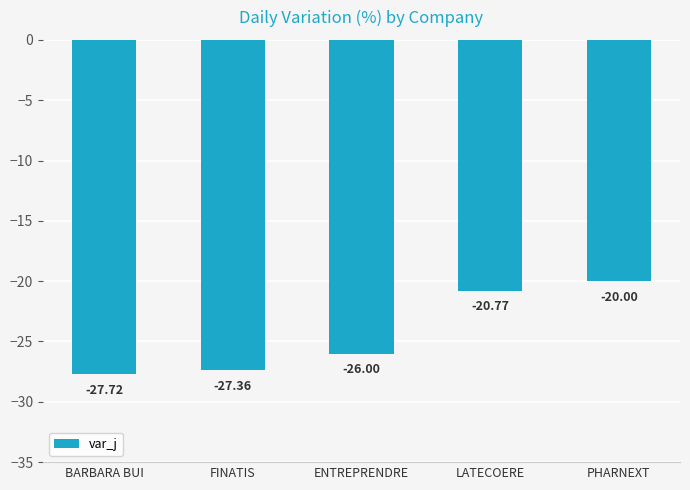

What is the difference between the maximum and minimum values?

7.7